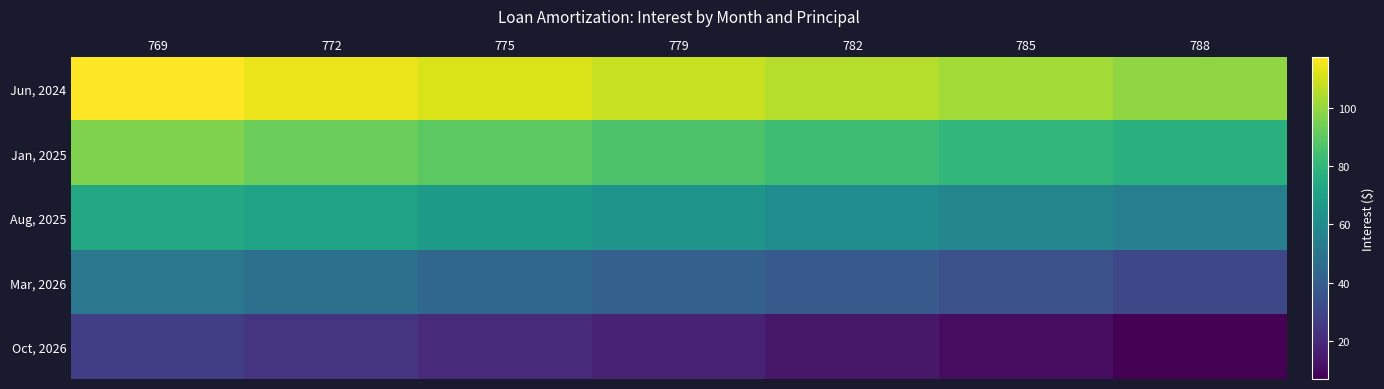

Rank the series by their average value, from lowest to highest.

Oct, 2026, Mar, 2026, Aug, 2025, Jan, 2025, Jun, 2024